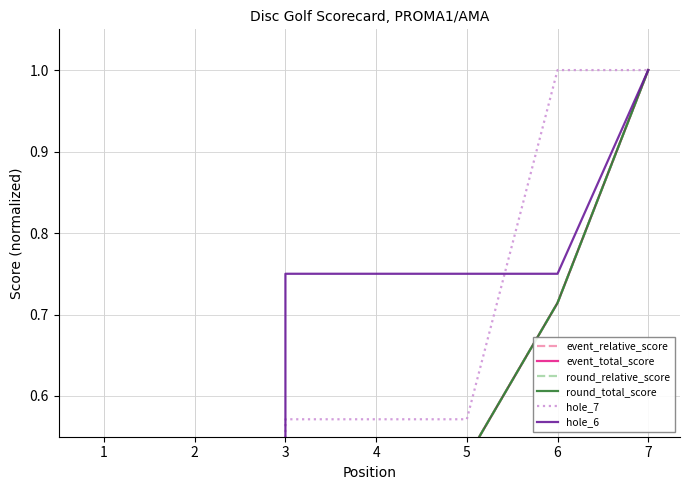

What is the difference between the maximum and minimum values in the round_relative_score series?

1.0